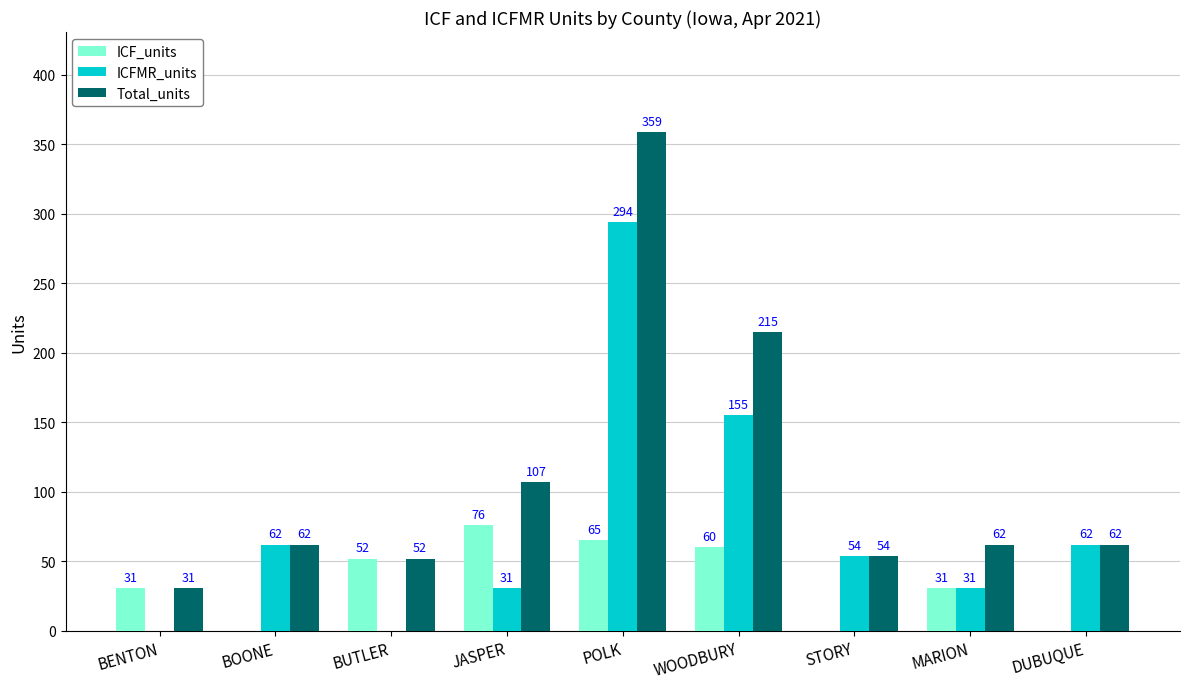

Which series has the widest spread of values?

Total_units